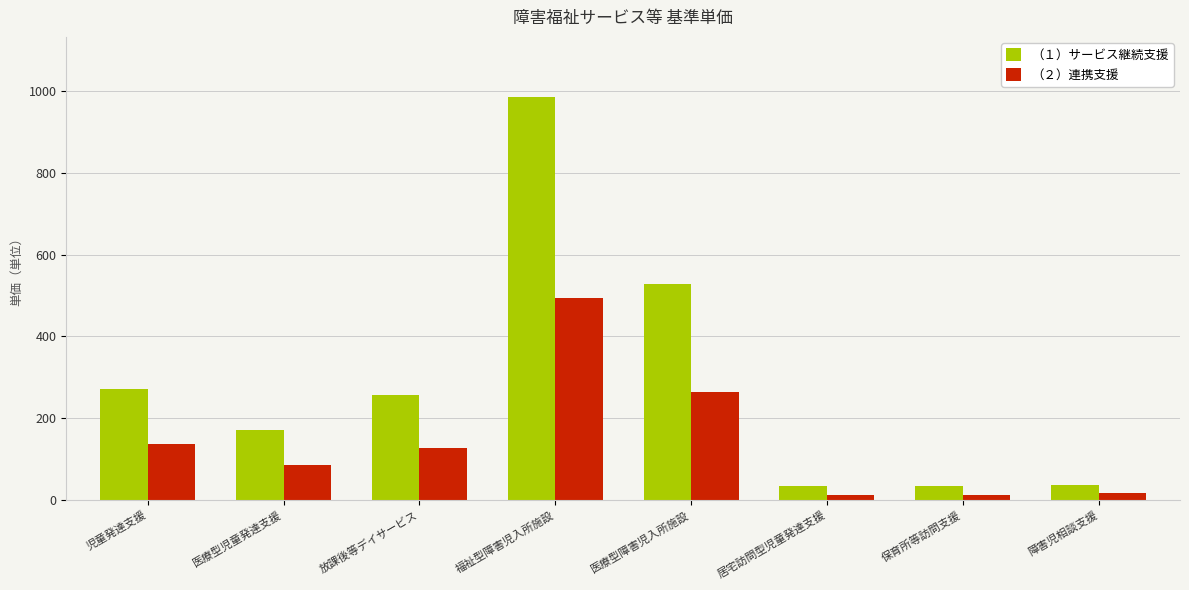

The （１）サービス継続支援 series shows 306 at 医療型児童発達支援. True or false?

False